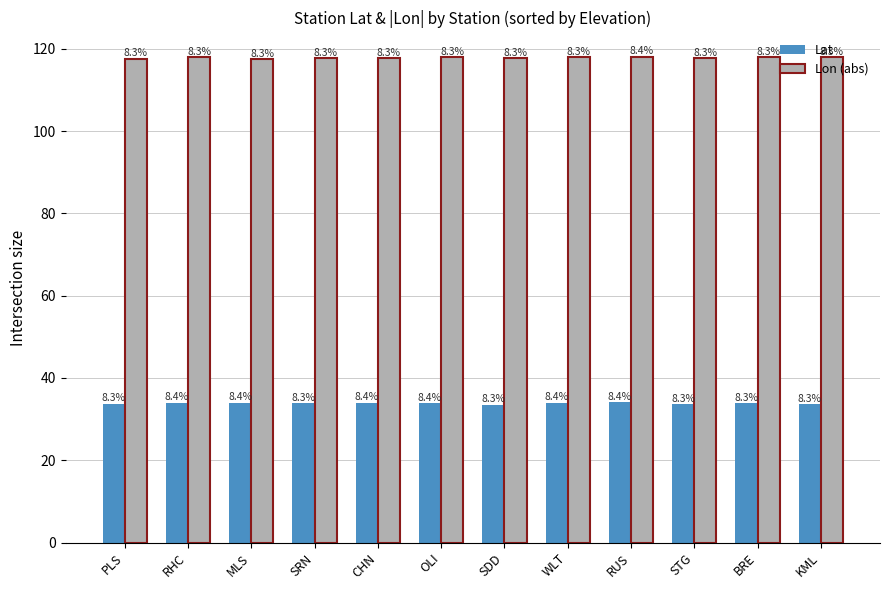

What is the sum of the Lon (abs) values at CHN and RUS?

235.8